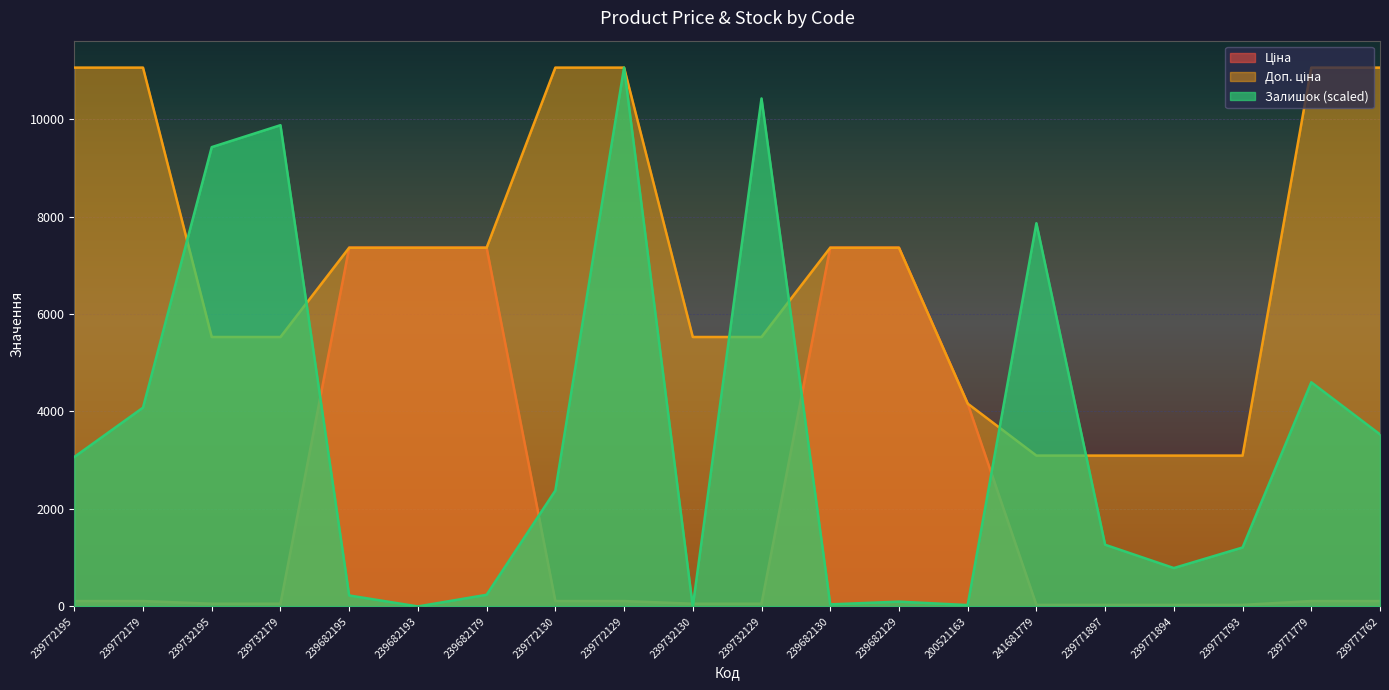

At which category is the sum across all series the highest?

239772129